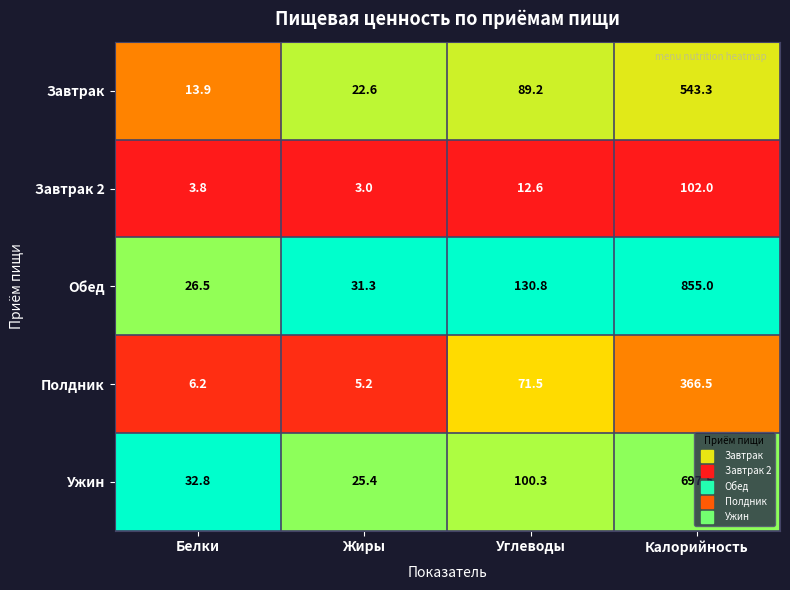

What value does the Завтрак 2 series have at Жиры?

3.0